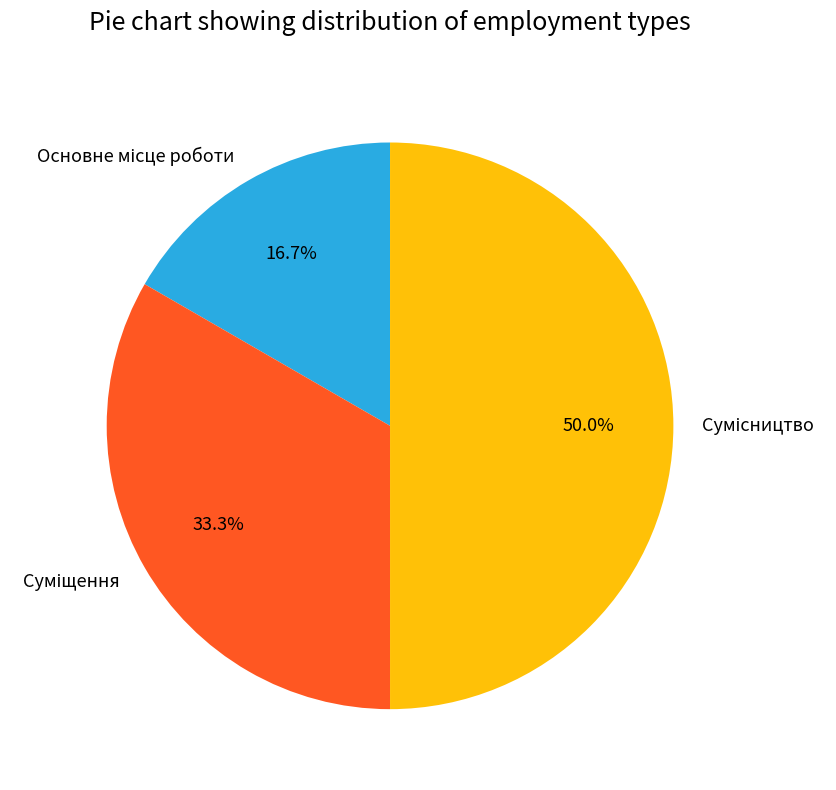

Count the number of slices in the pie.

3